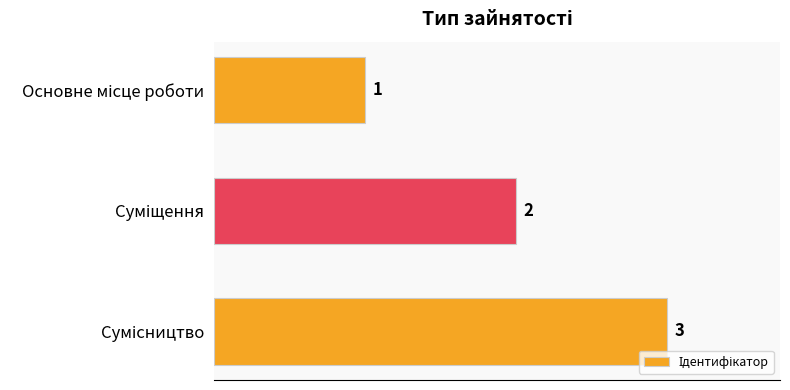

What is the value of the 1st bar from the top?

1